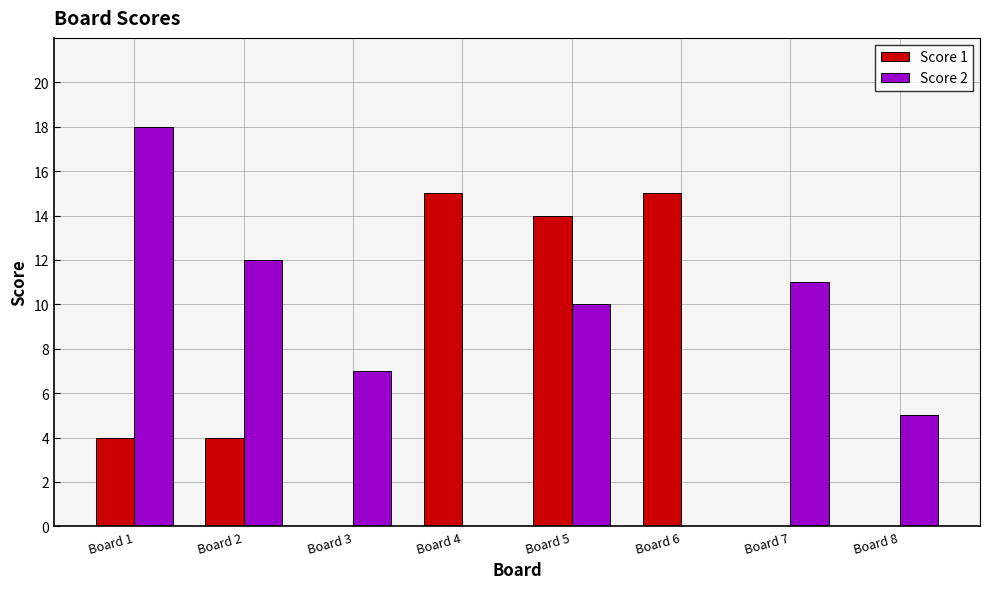

What is the sum of all Score 2 values?

63